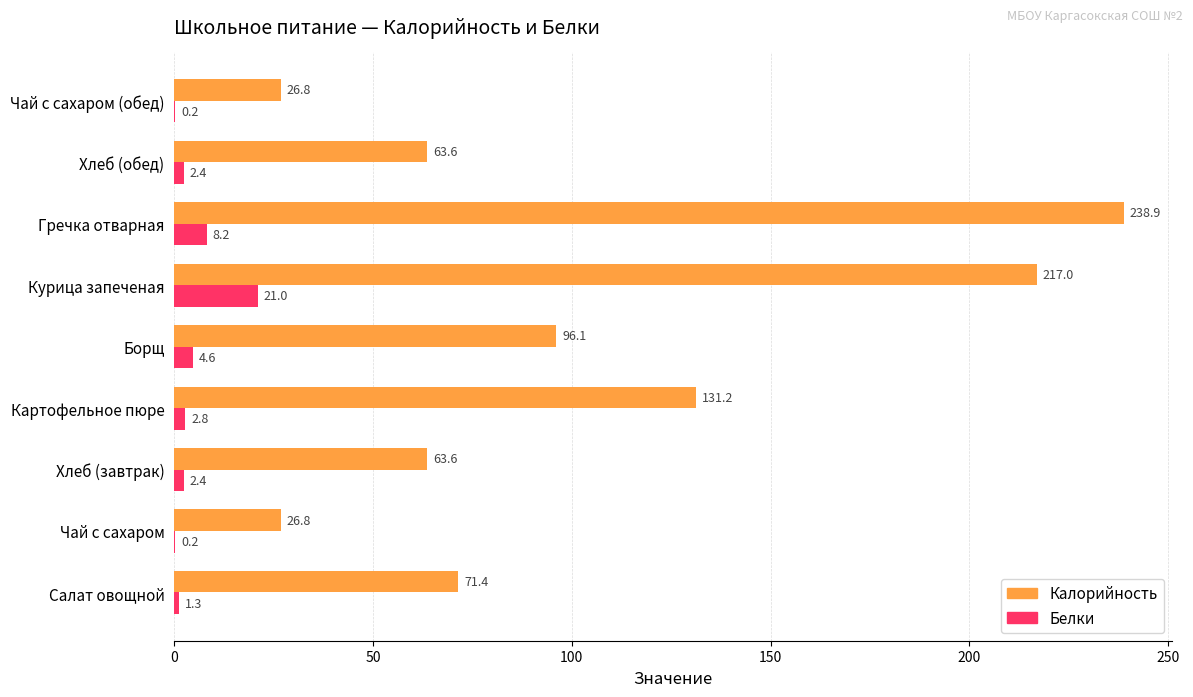

At which category does the chart reach its peak across all series?

Гречка отварная